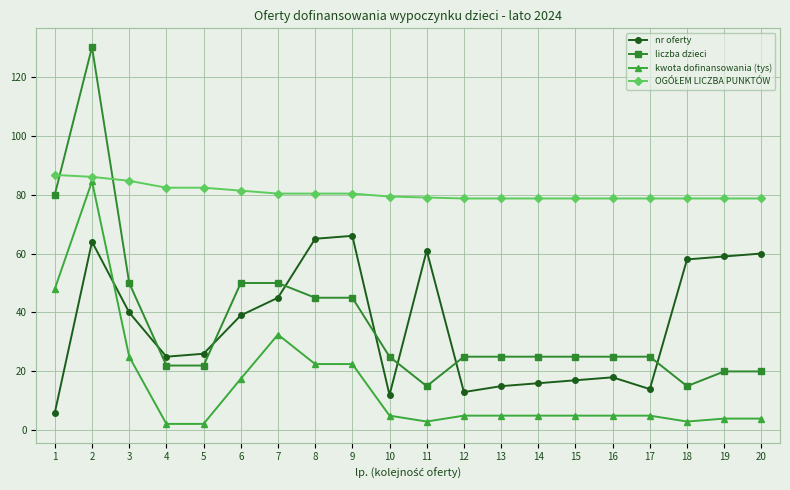

At which category does liczba dzieci reach its first local peak?

2